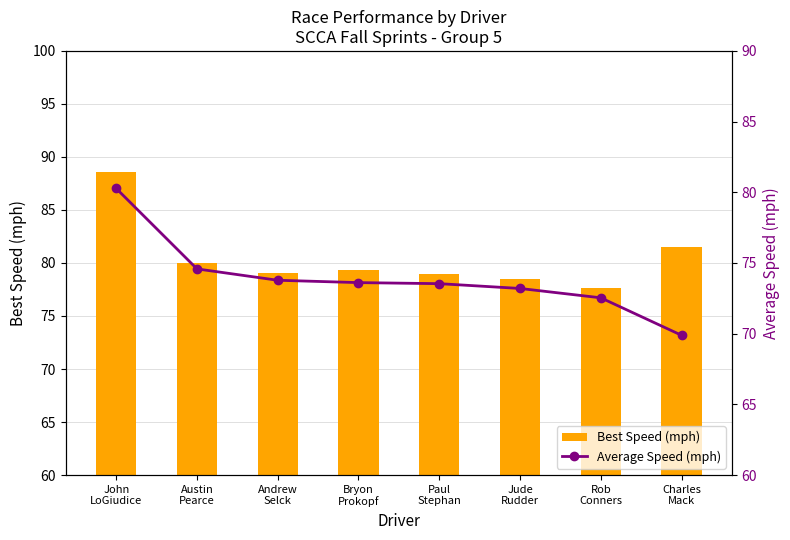

Rank the series by their maximum value, from lowest to highest.

Average Speed (mph), Best Speed (mph)